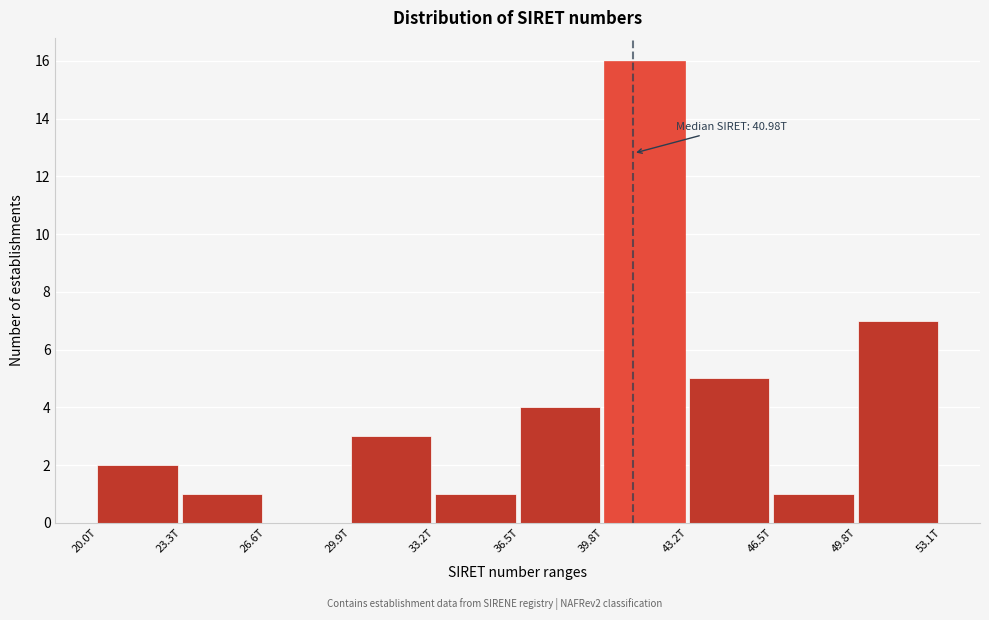

Reading left to right, what are all the values shown in this chart?

20.0T=2	23.3T=1	26.6T=0	29.9T=3	33.2T=1	36.5T=4	39.8T=16	43.2T=5	46.5T=1	49.8T=7